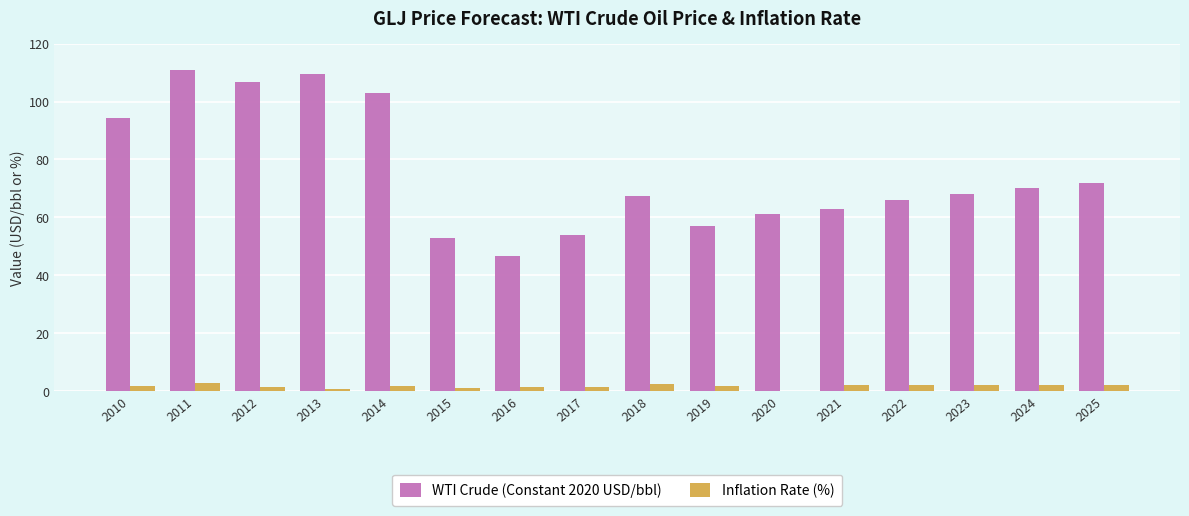

How many series are shown in this chart?

2